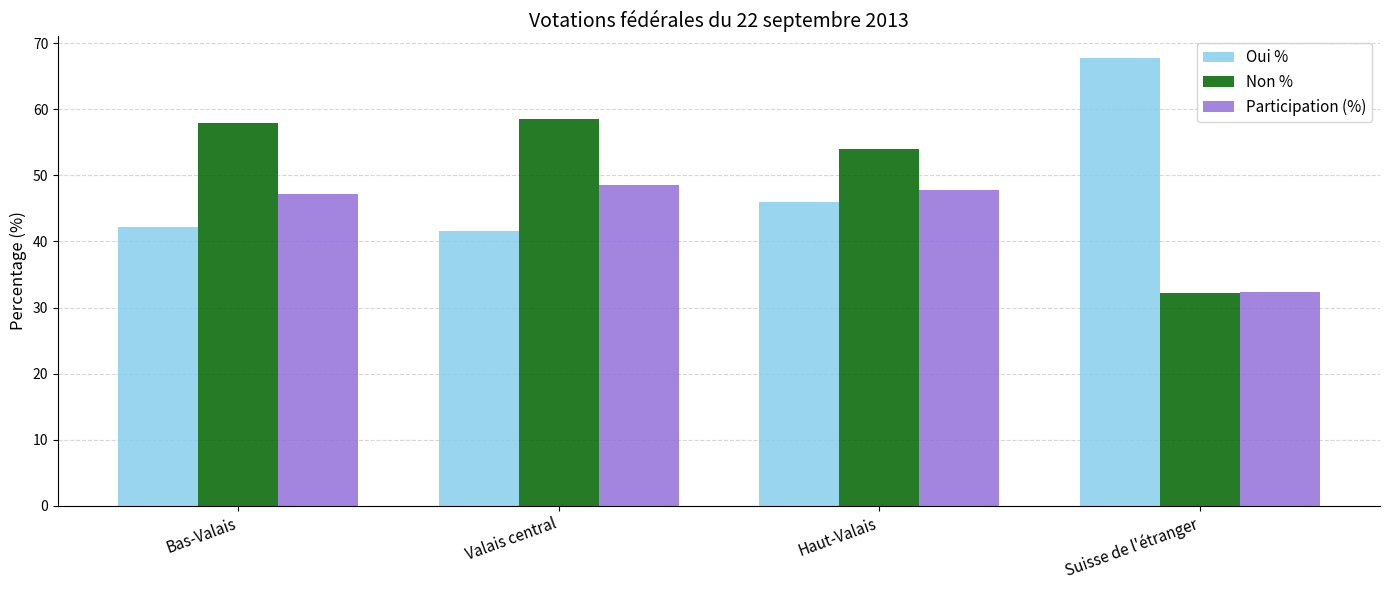

Where does the Oui % series first go above 45?

Haut-Valais